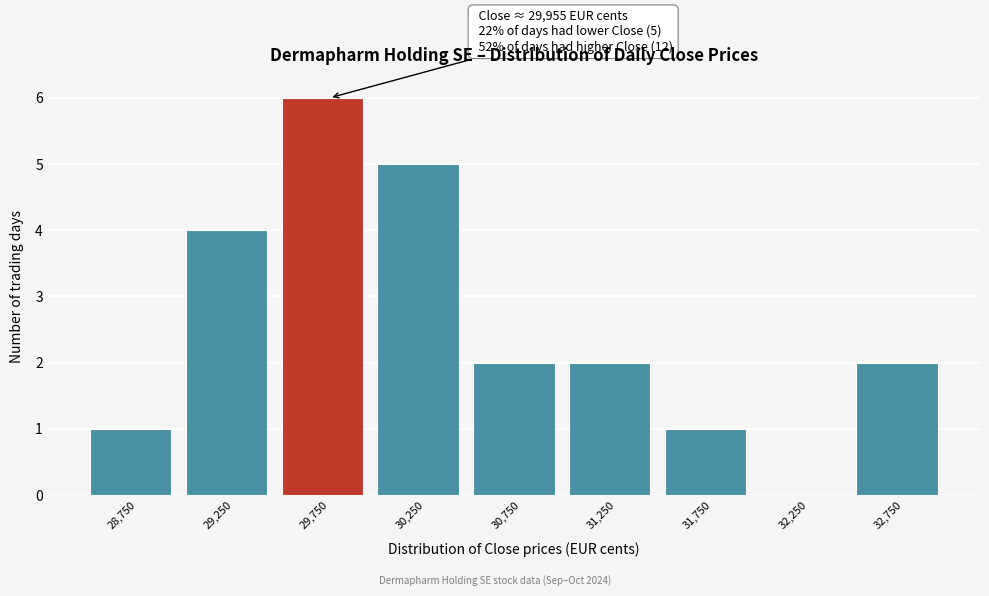

Reading left to right, extract all data points from this chart.

28,750=1	29,250=4	29,750=6	30,250=5	30,750=2	31,250=2	31,750=1	32,250=0	32,750=2